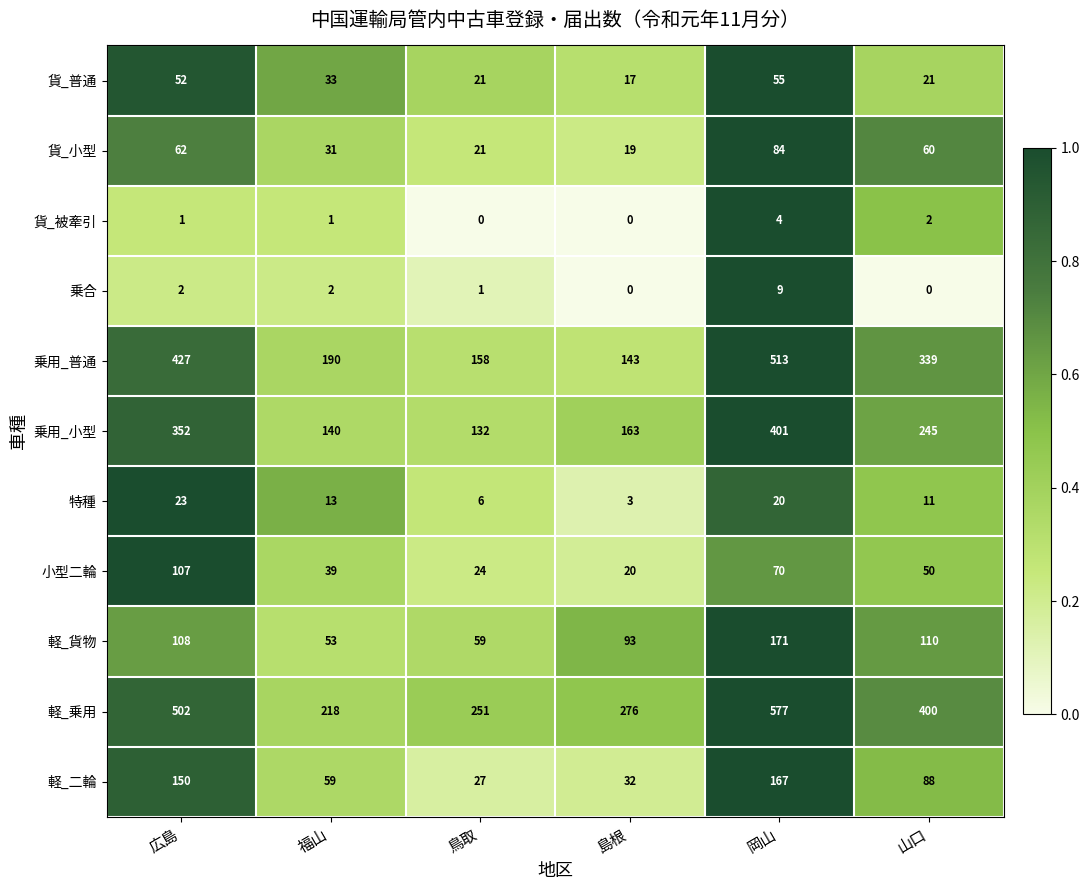

What is the greatest value displayed?

577